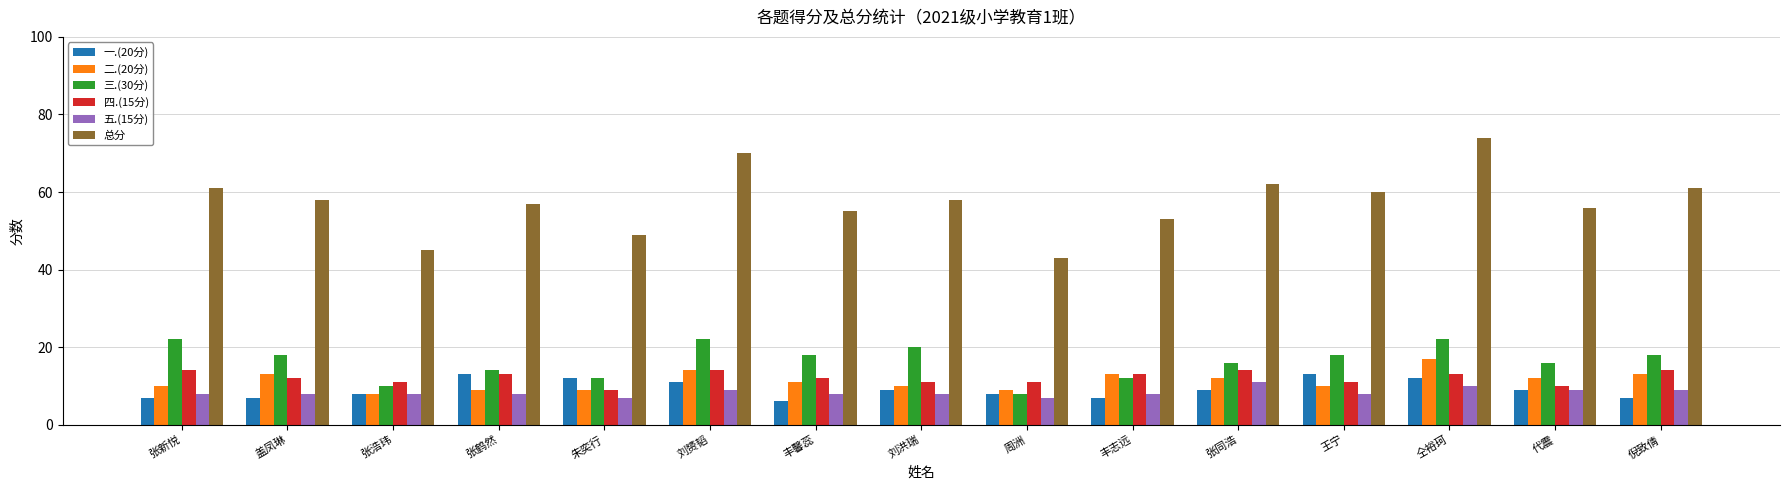

What is the minimum value for 三.(30分)?

8